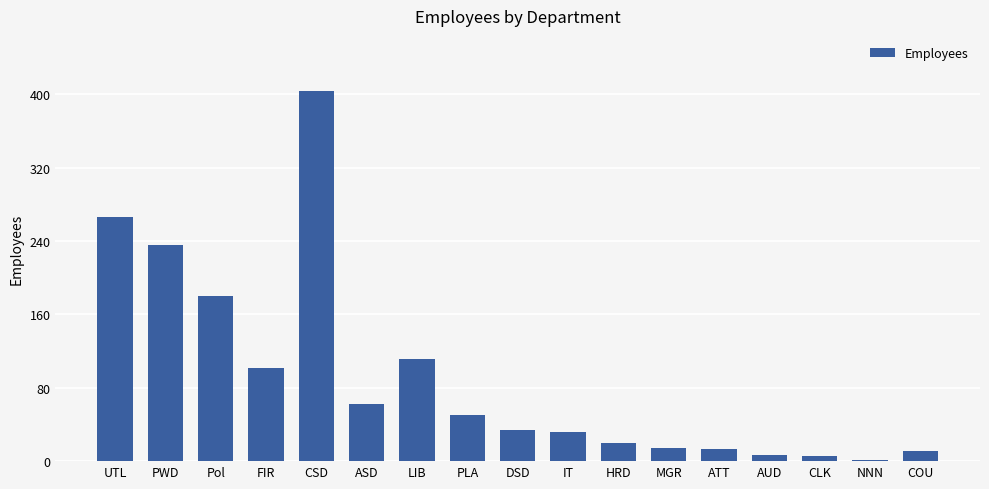

What is the sum of the values at ATT and PWD?

249